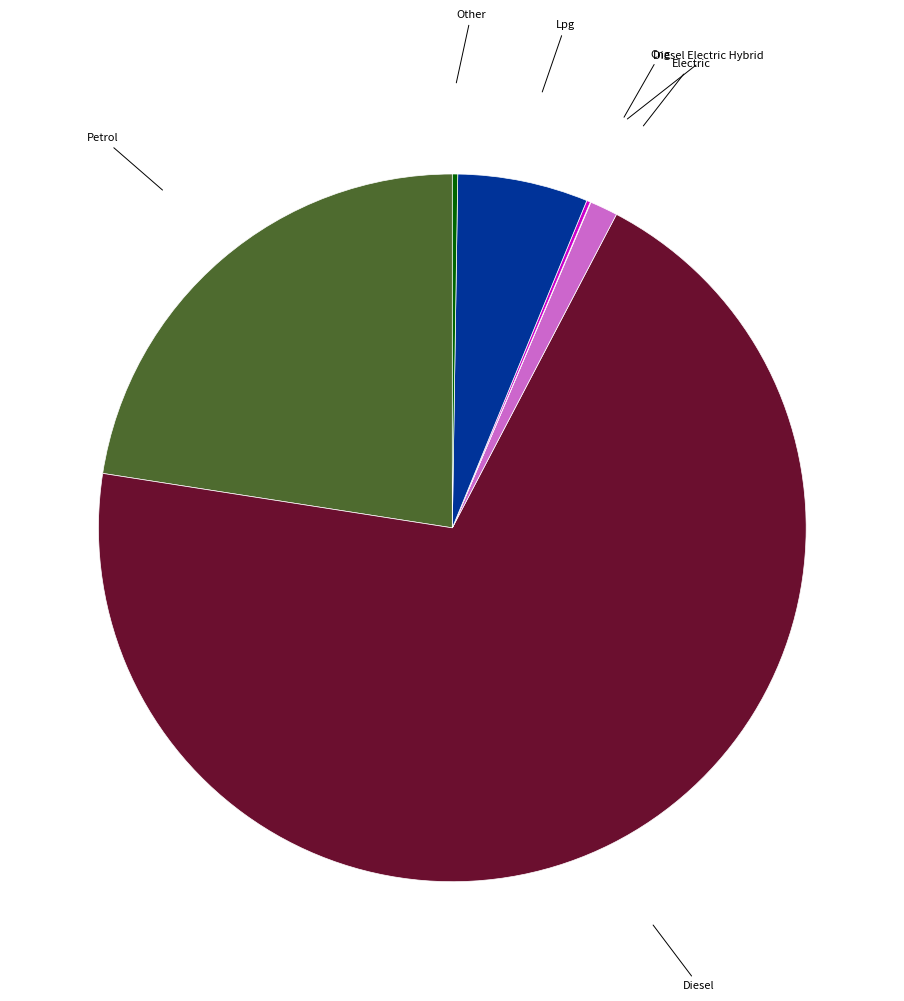

What is the largest slice in the pie chart?

Diesel